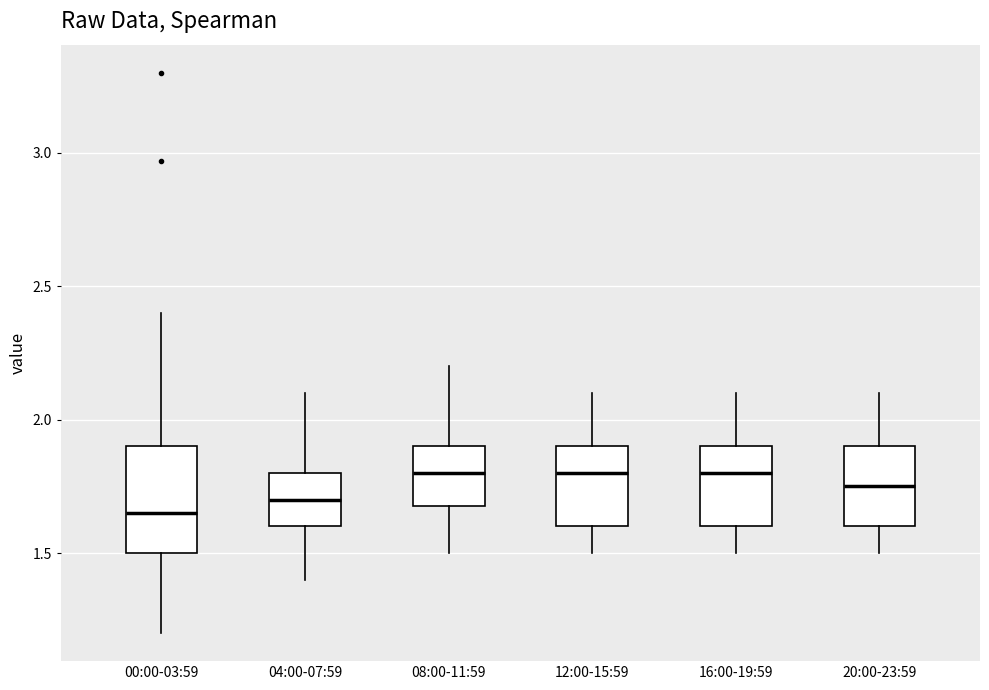

Reading left to right, read every box against the y-axis: the position of its median line, the range the box covers, and the ends of its whiskers. The values are not printed on the chart, so give them approximately, as read against the axis.

00:00-03:59: median 1.65, box 1.50 to 1.90, whiskers 1.20 to 2.40
04:00-07:59: median 1.70, box 1.60 to 1.80, whiskers 1.40 to 2.10
08:00-11:59: median 1.80, box 1.70 to 1.90, whiskers 1.50 to 2.20
12:00-15:59: median 1.80, box 1.60 to 1.90, whiskers 1.50 to 2.10
16:00-19:59: median 1.80, box 1.60 to 1.90, whiskers 1.50 to 2.10
20:00-23:59: median 1.75, box 1.60 to 1.90, whiskers 1.50 to 2.10